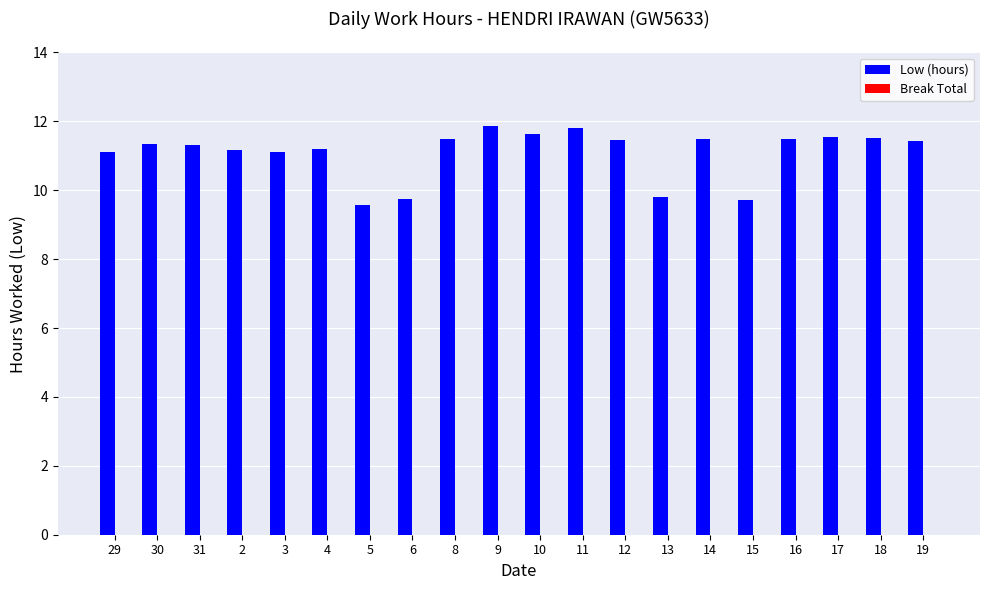

Is it true that the value at 31 is 11.3?

True